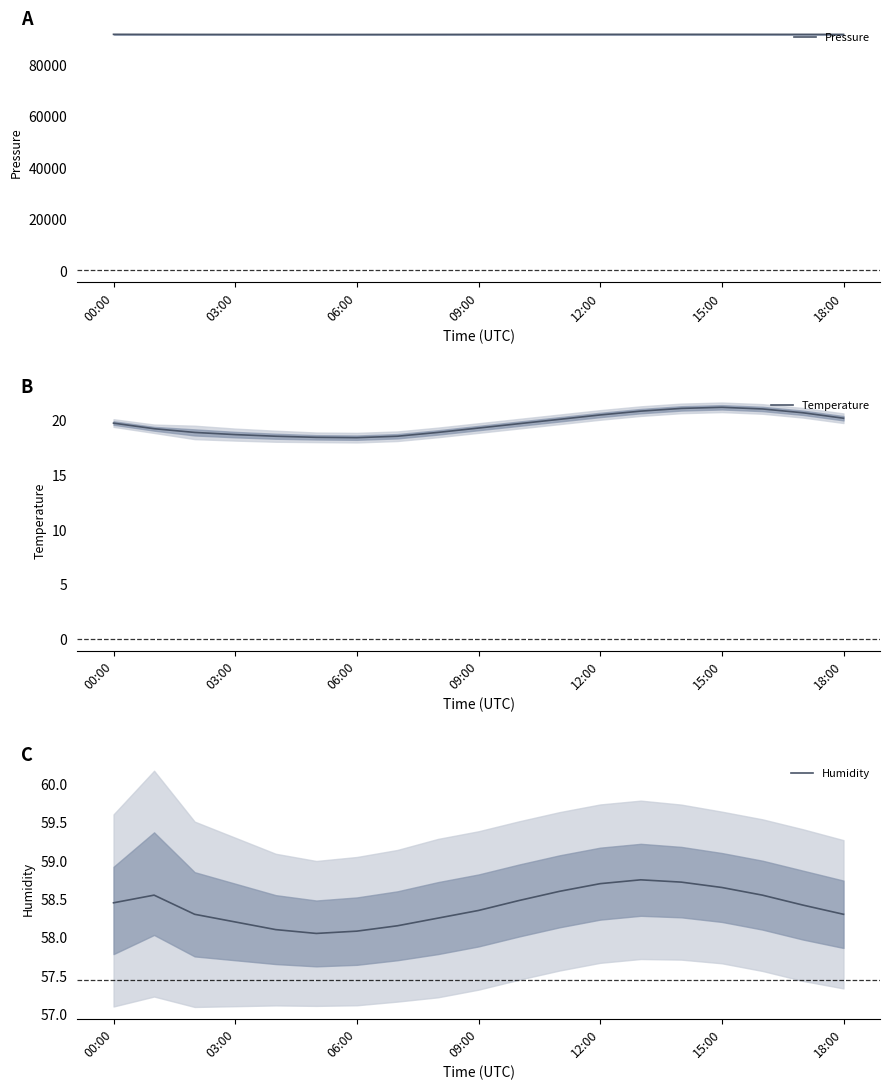

What is the maximum value for Humidity?

58.8